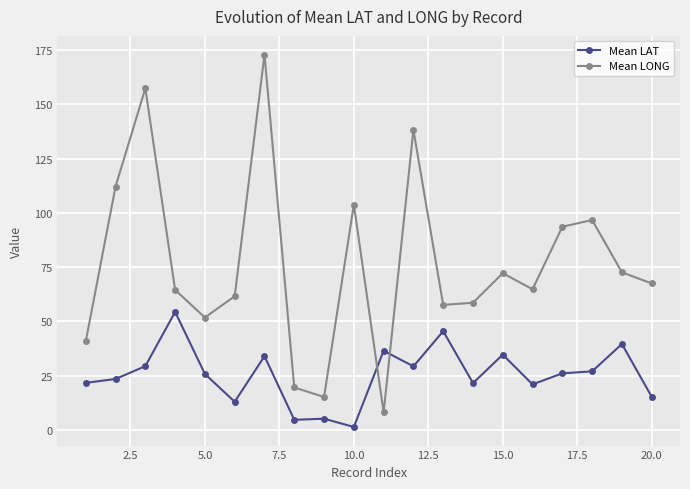

What is the minimum value shown in the chart?

1.4